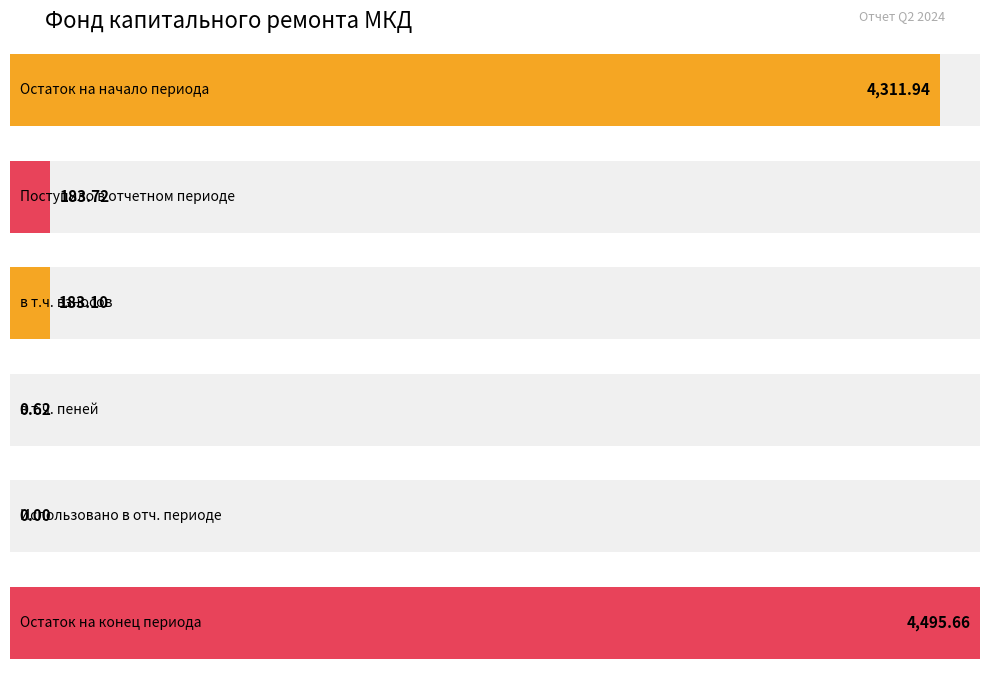

Which category has the highest value across all series?

Остаток на конец